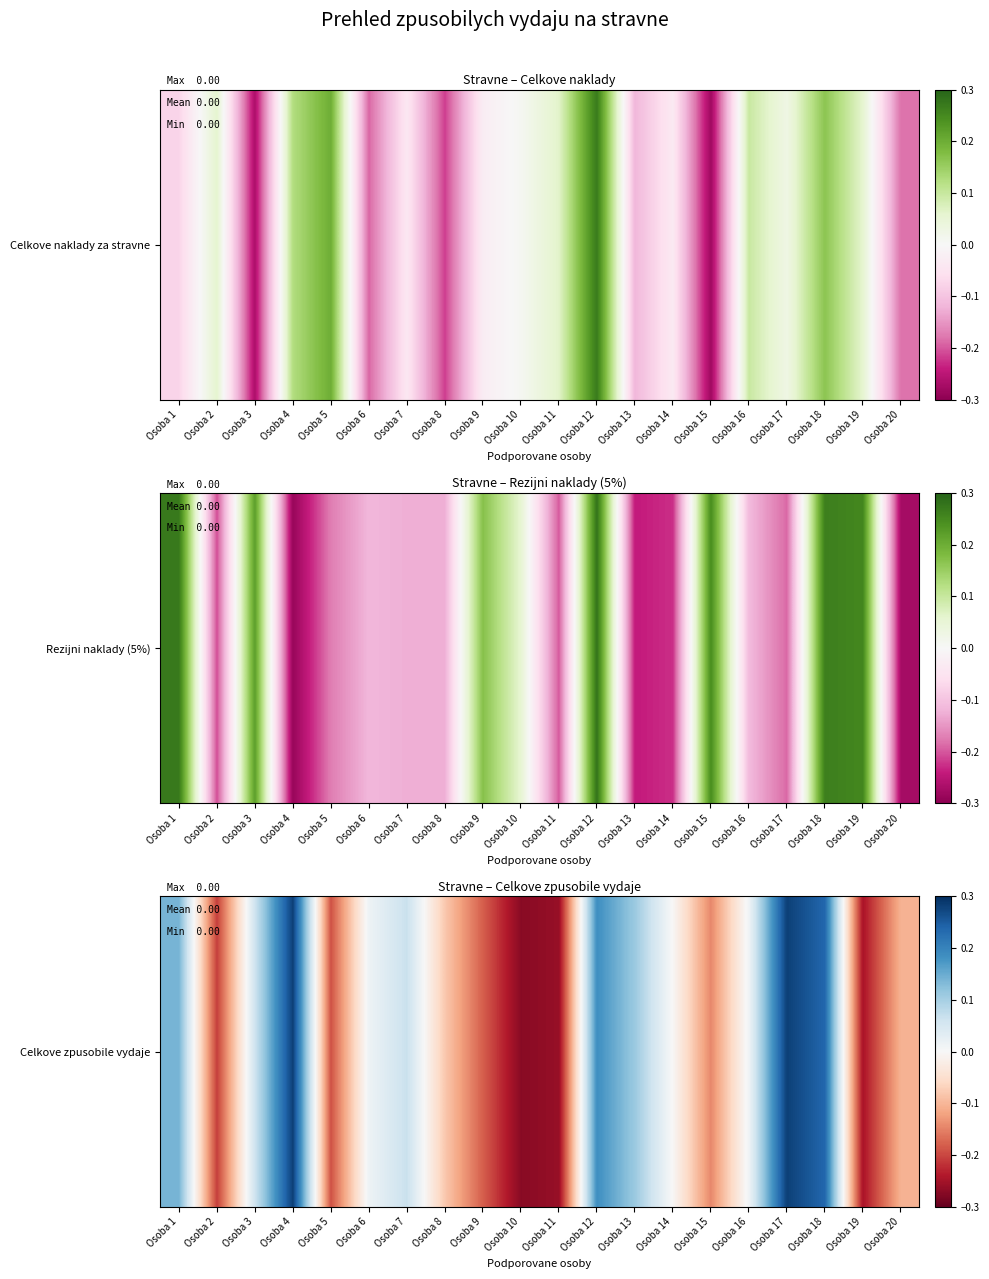

True or false: the data shows 0.0 at Osoba 6.

False